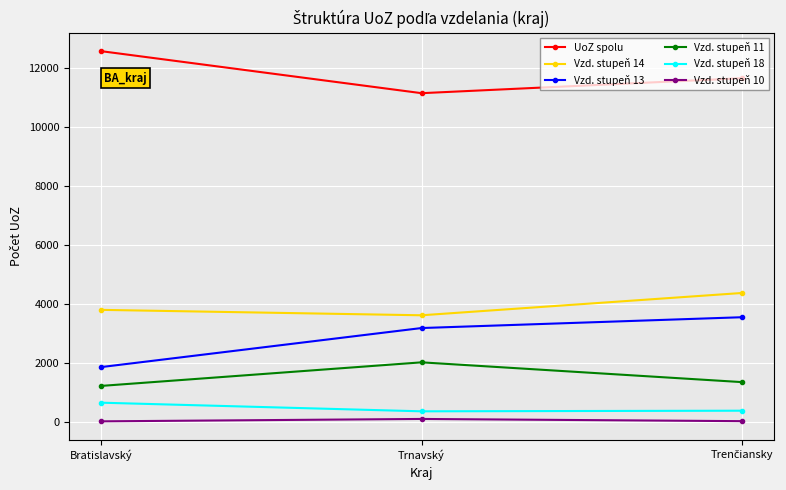

At how many categories does at least one series exceed 6576?

3